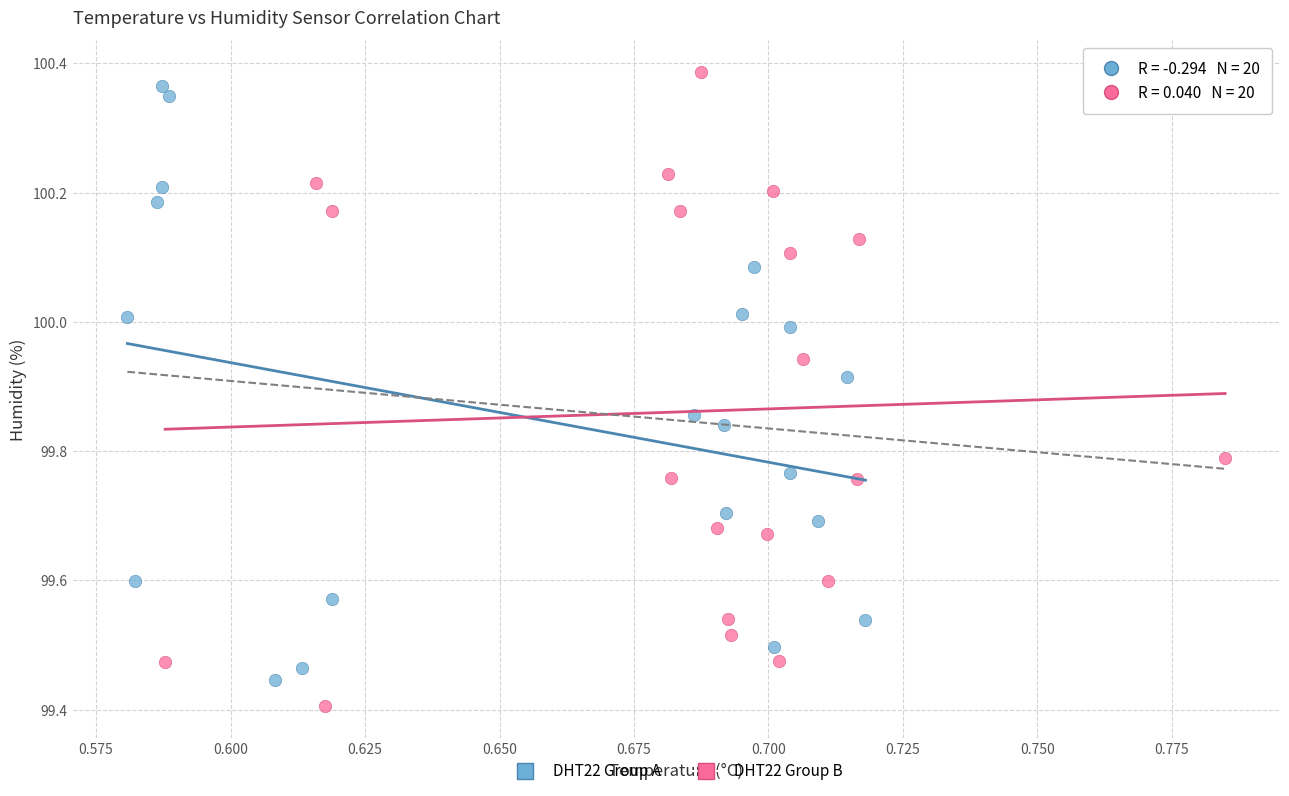

Which series contains the lowest Y value?

DHT22 Group B